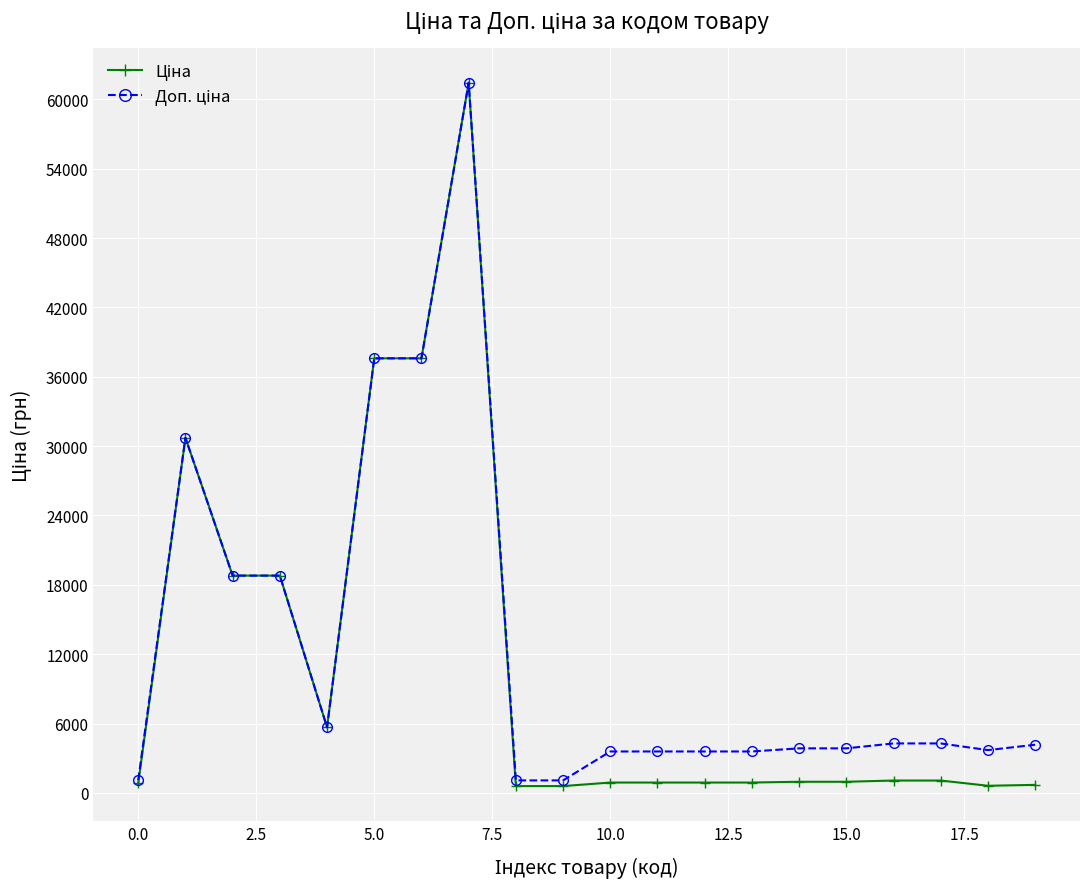

At how many categories does at least one series exceed 14986?

6